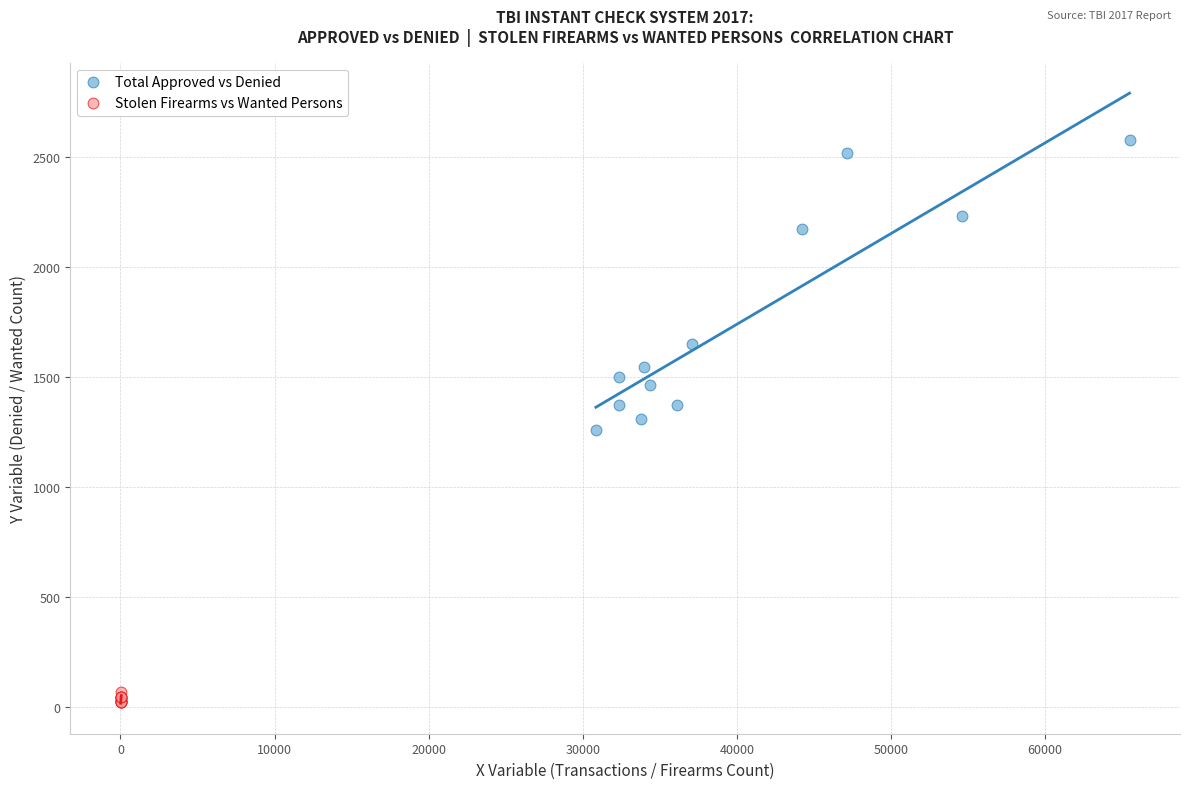

Which series reaches the maximum Y coordinate?

Total Approved vs Denied